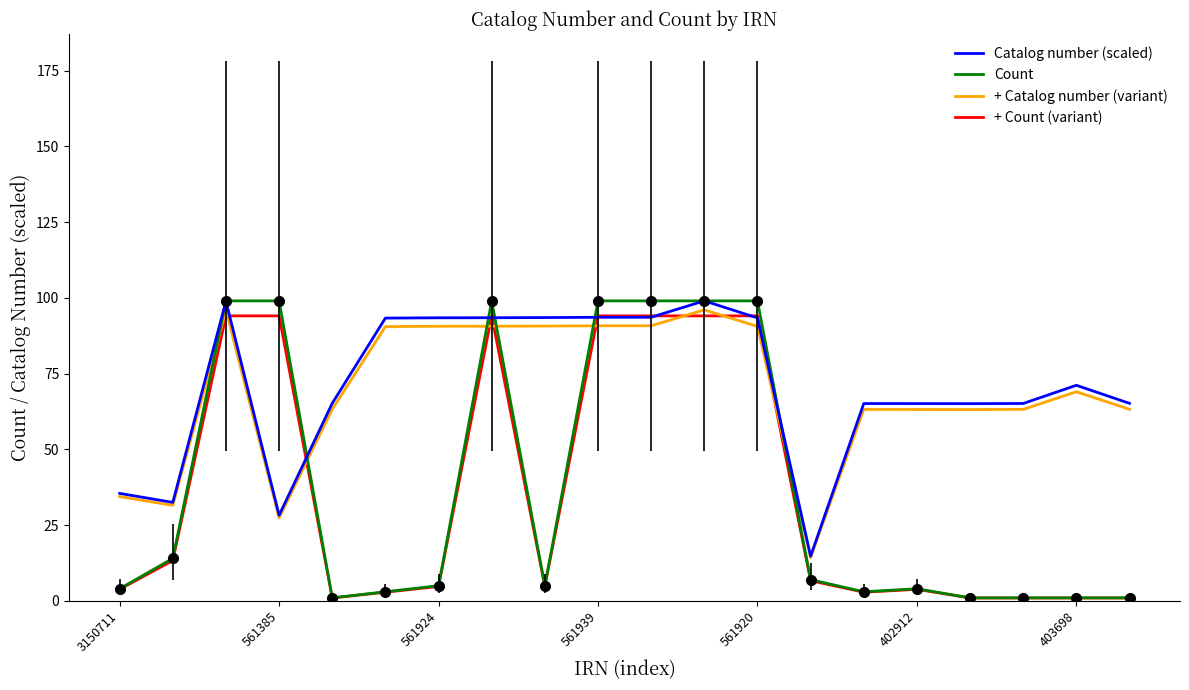

What is the highest value of the + Catalog number (variant) series?

96.0